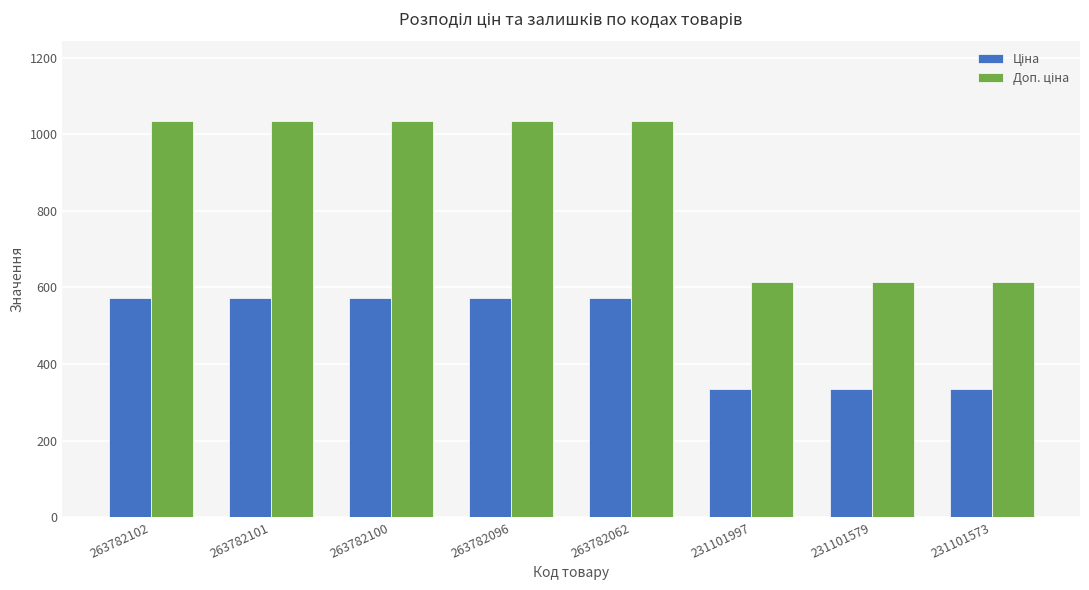

At how many categories does at least one series exceed 760?

5